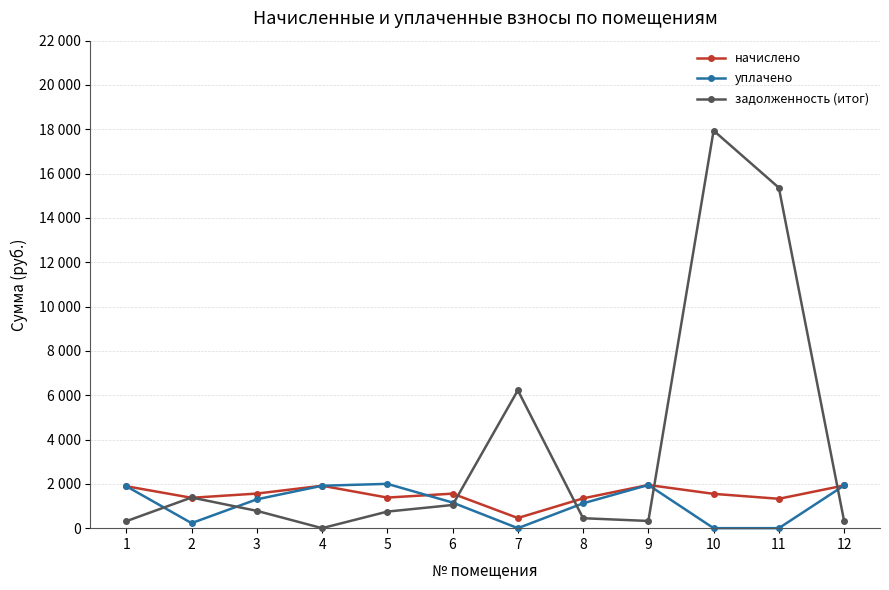

True or false: начислено and задолженность (итог) intersect in this chart.

True